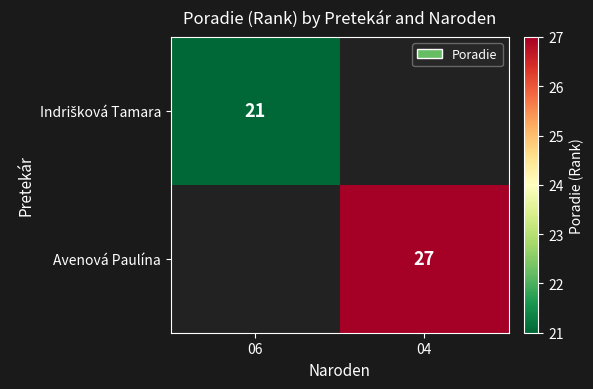

What is the minimum value shown in the chart?

21.0